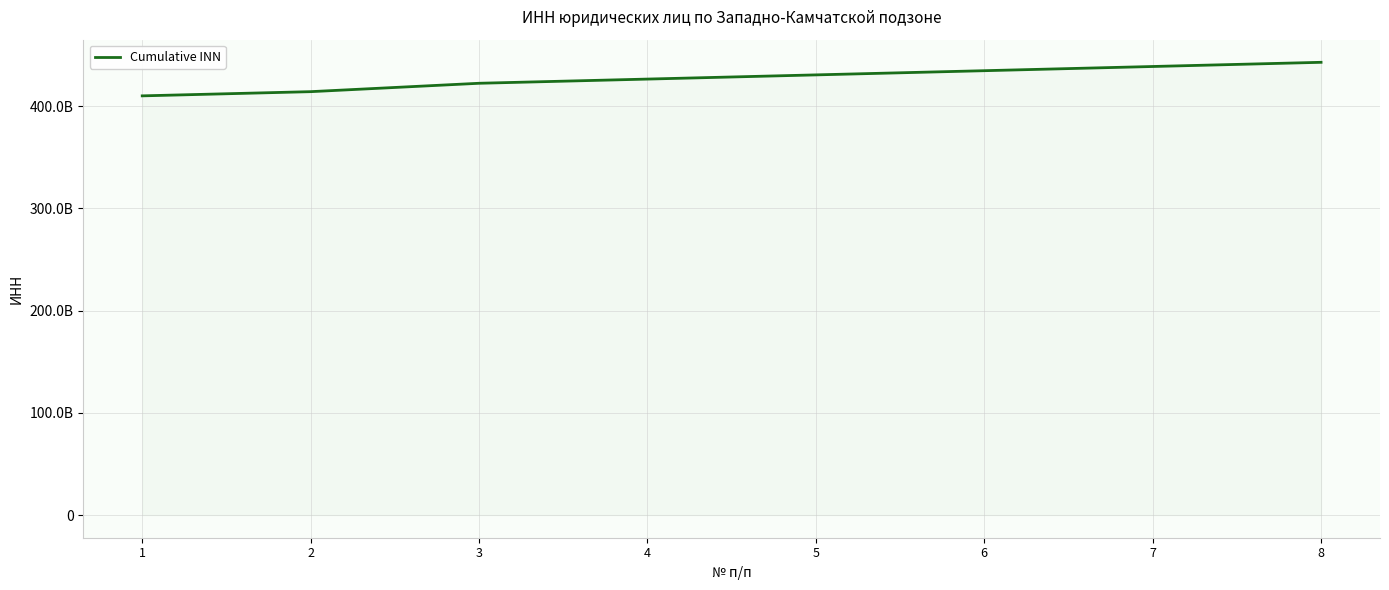

Does the chart display data point markers on the line(s)?

No